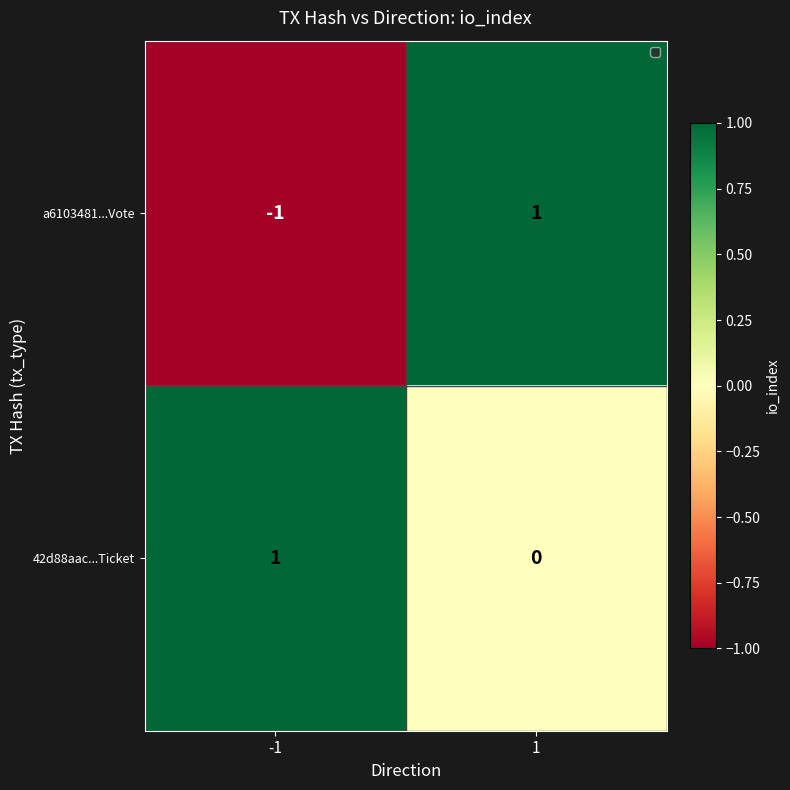

At 1, list the series in order from smallest to largest.

42d88aac...Ticket, a6103481...Vote